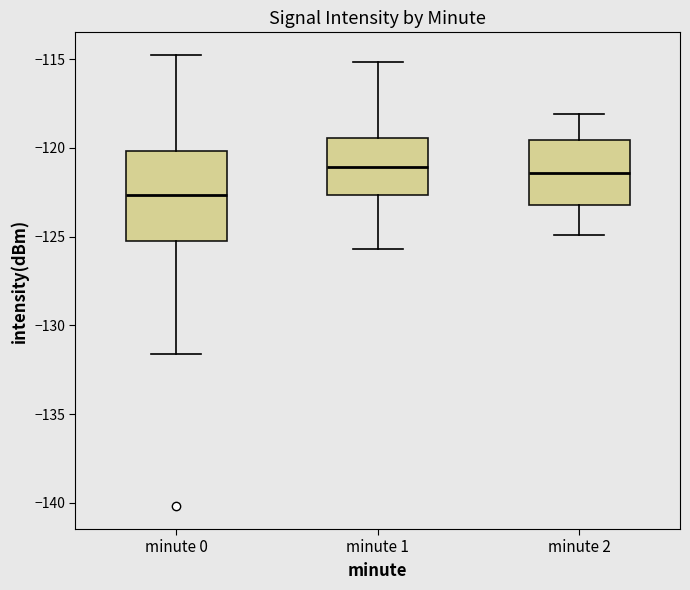

Reading left to right, read every box against the y-axis: the position of its median line, the range the box covers, and the ends of its whiskers. The values are not printed on the chart, so give them approximately, as read against the axis.

minute 0: median -122.5, box -125.0 to -120.0, whiskers -131.5 to -115.0
minute 1: median -121.0, box -122.5 to -119.5, whiskers -125.5 to -115.0
minute 2: median -121.5, box -123.0 to -119.5, whiskers -125.0 to -118.0